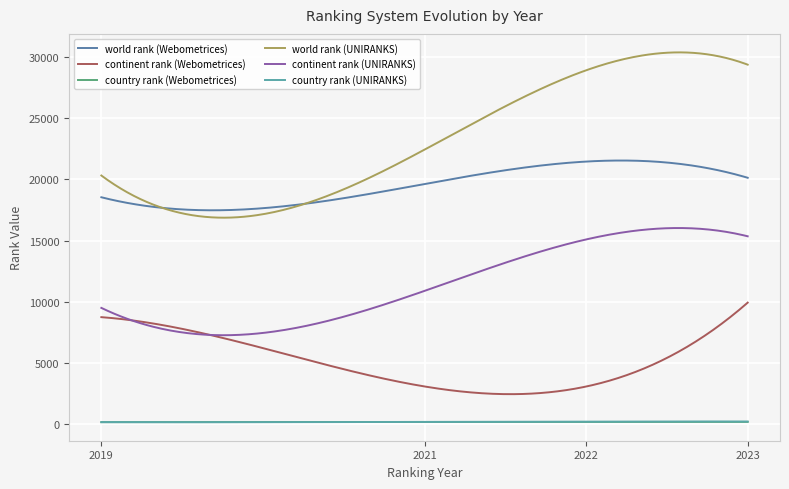

Which series has the largest total across all categories?

world rank (UNIRANKS)